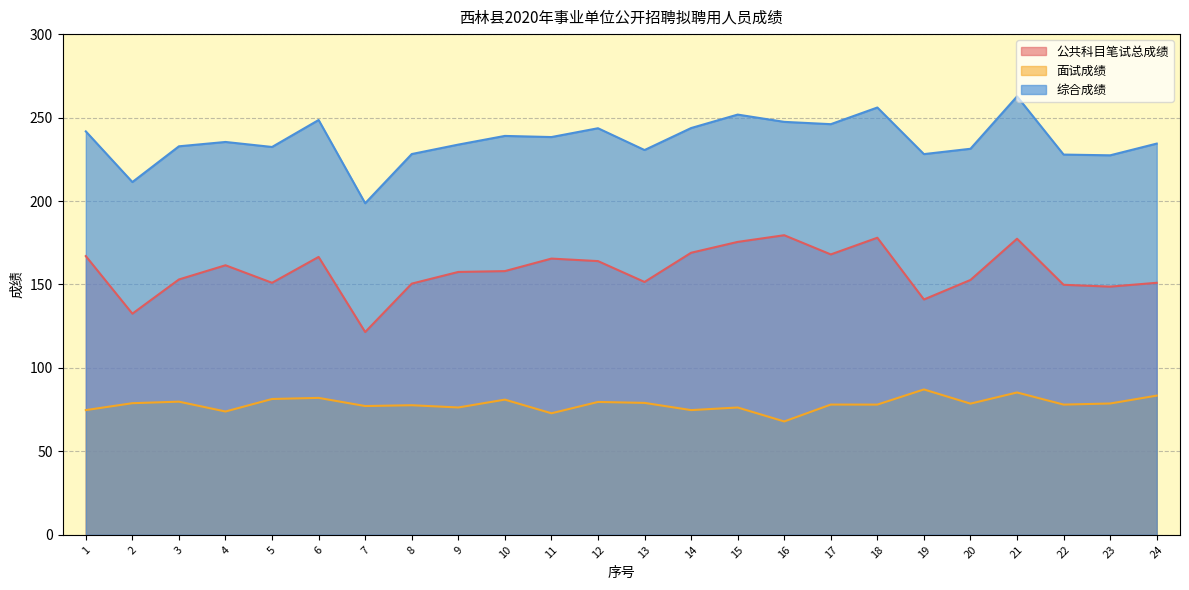

Rank the series by their average value, from highest to lowest.

综合成绩, 公共科目笔试总成绩, 面试成绩